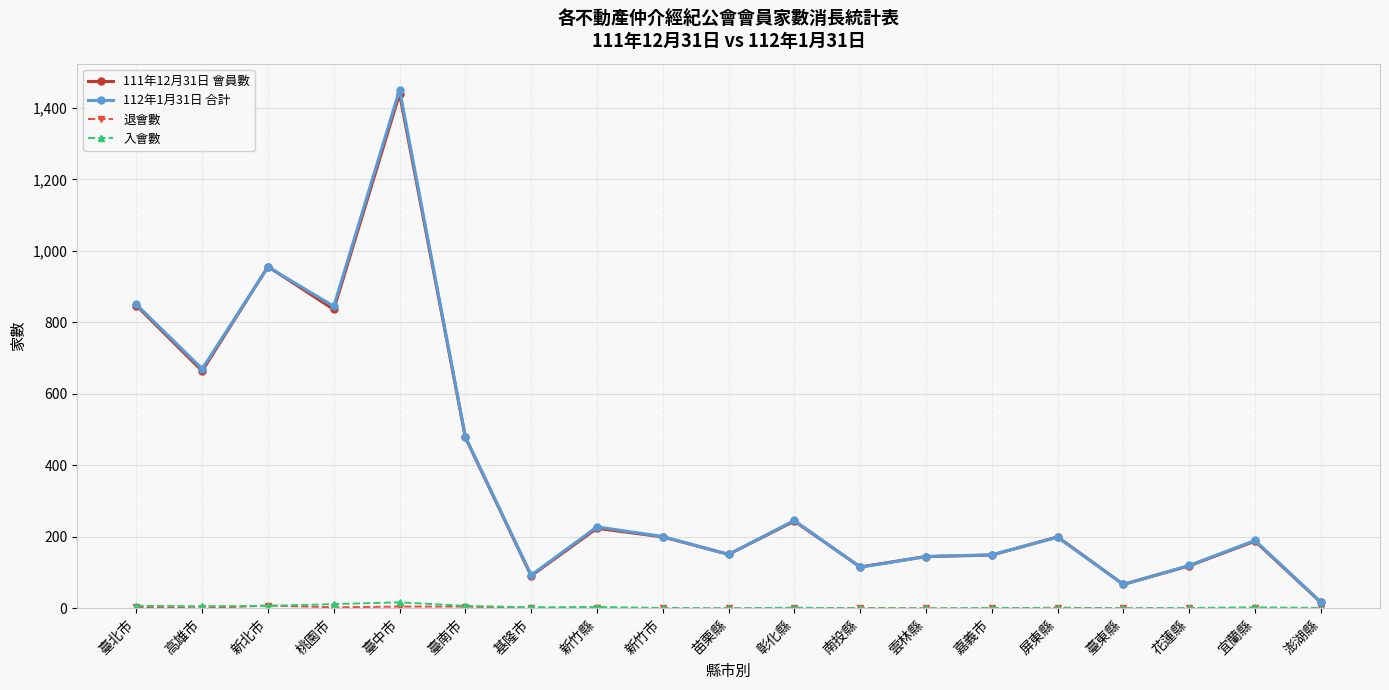

What is the spread (max minus min) of values at 臺南市?

475